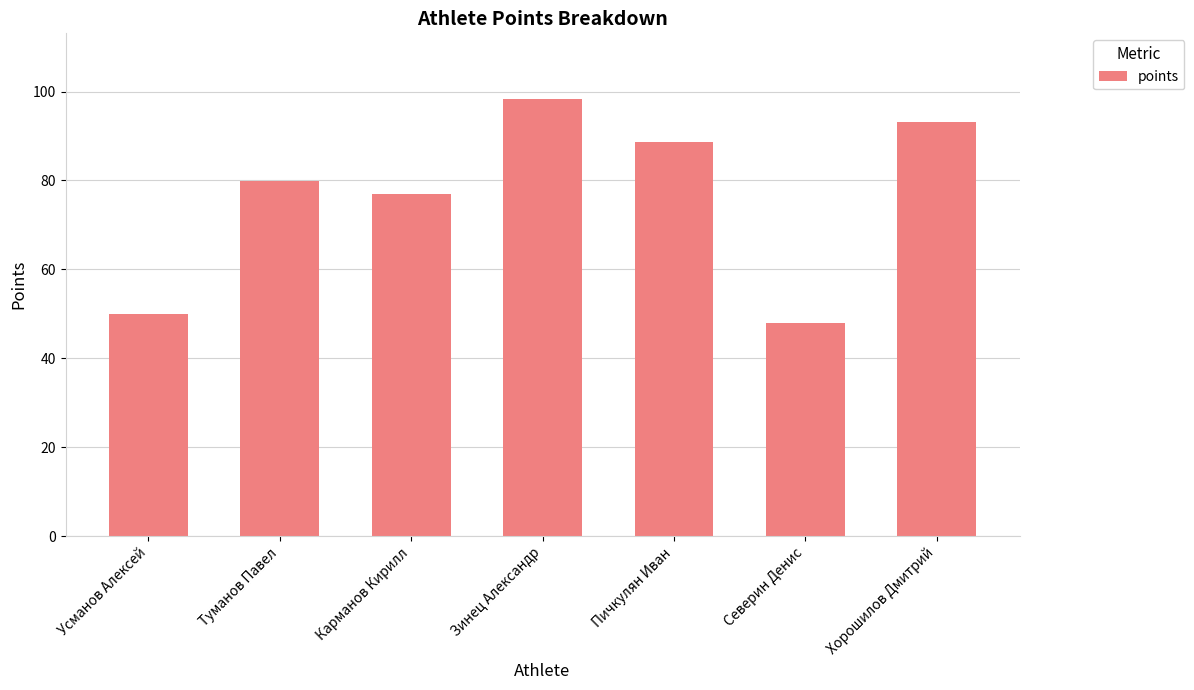

How many series are shown in this chart?

1